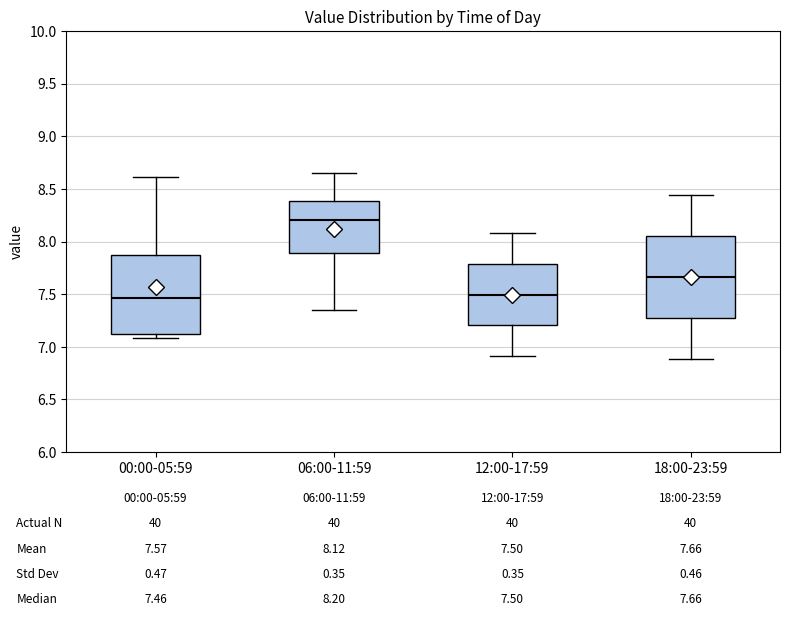

Which box has the highest median line?

06:00-11:59